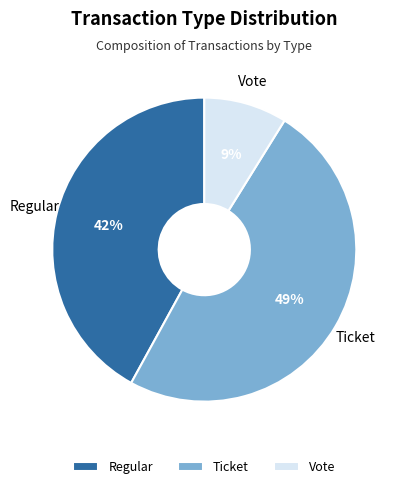

Is it true that Ticket is 49% of the pie?

True